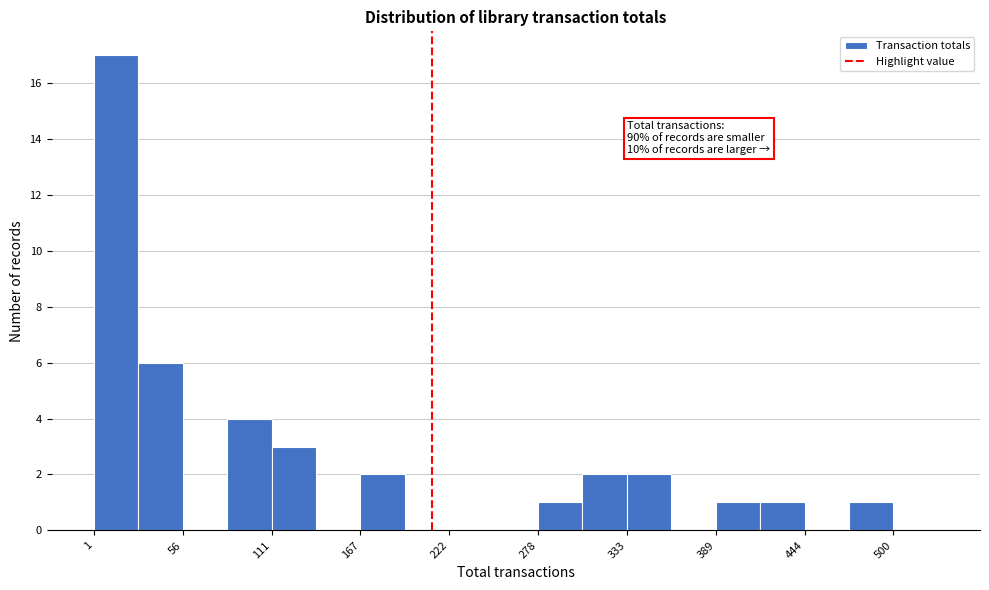

Around what value on the x-axis is the tallest bar? Give the approximate position of its centre, as read against the axis.

10